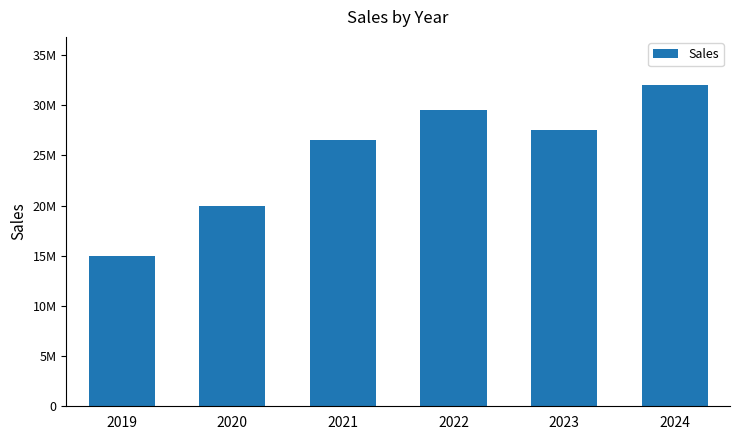

Does the chart contain any negative values?

No